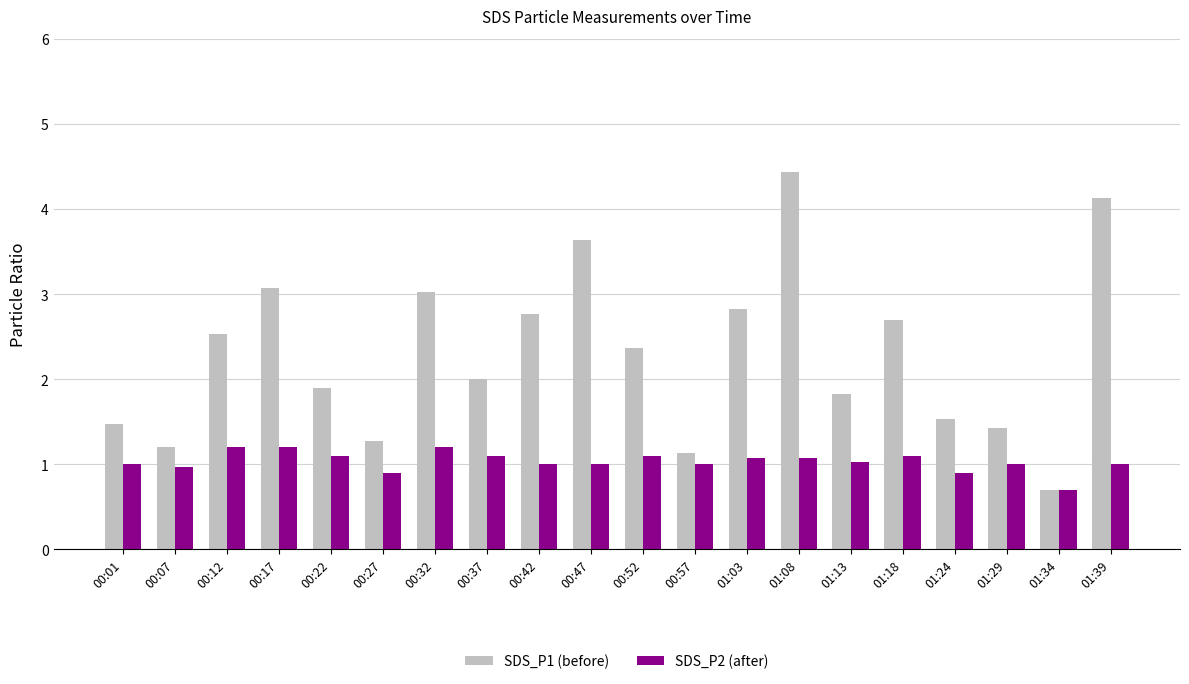

At which category is the sum across all series the highest?

01:08